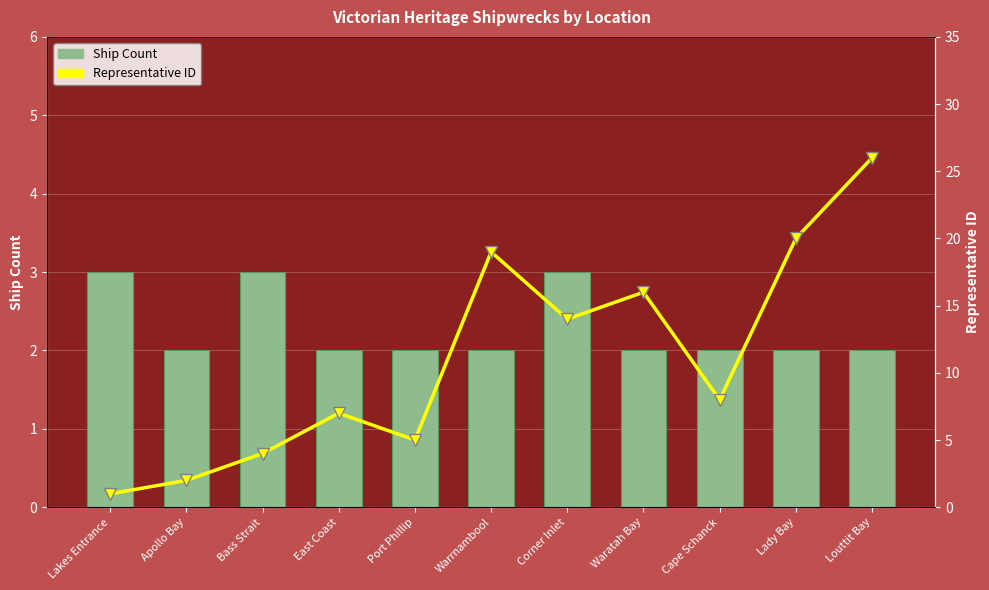

Which category has the highest value in the Representative ID series?

Louttit Bay